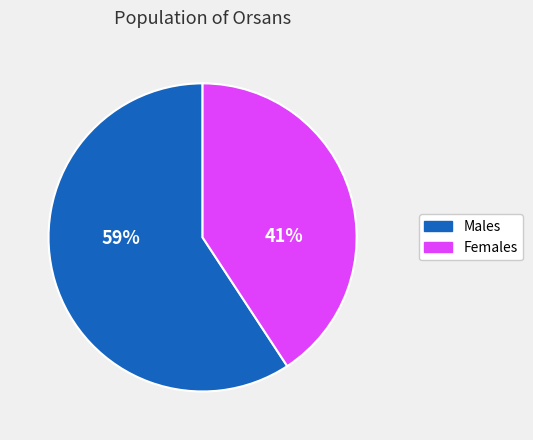

To the nearest percent, what is the average slice percentage?

50%